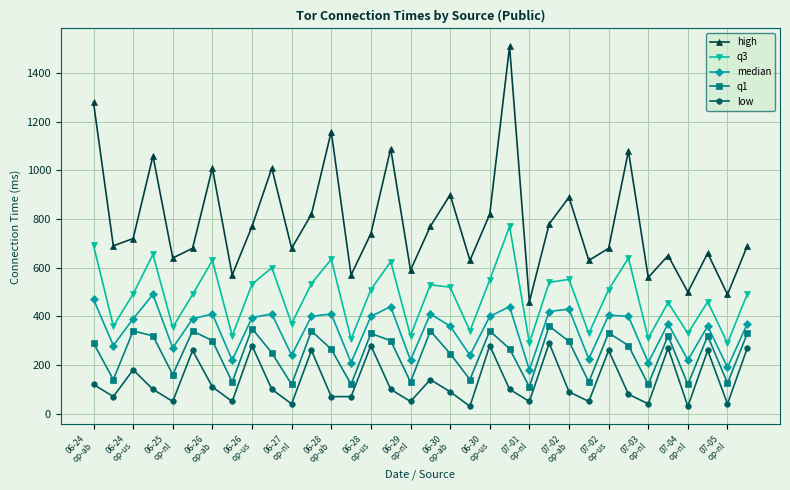

What is the maximum value shown in the chart?

1510